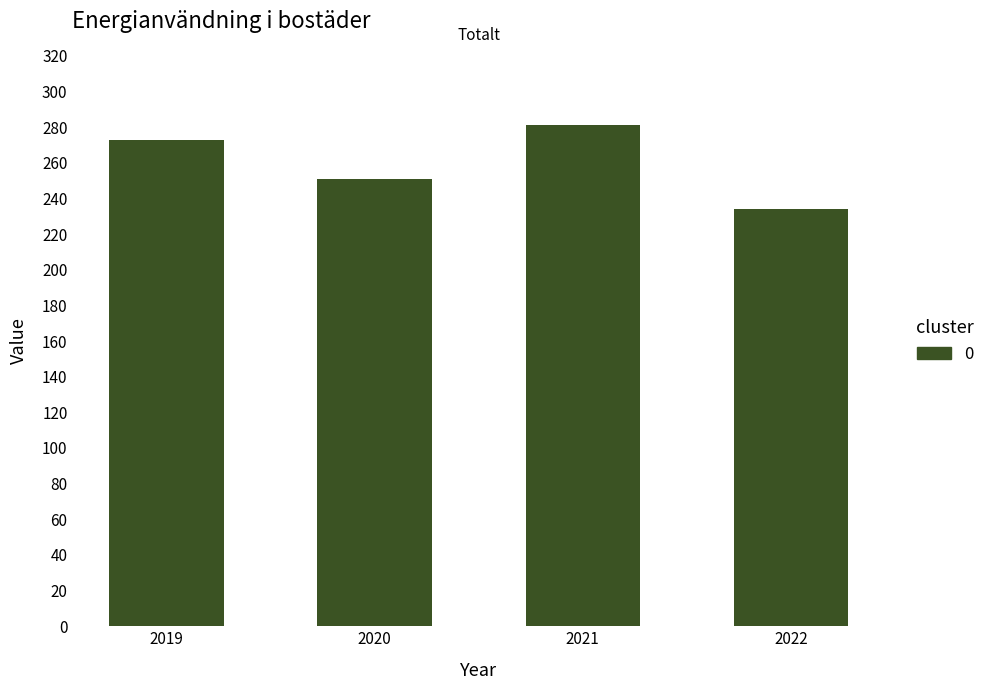

Reading left to right, extract all data points from this chart.

273	251	281	234